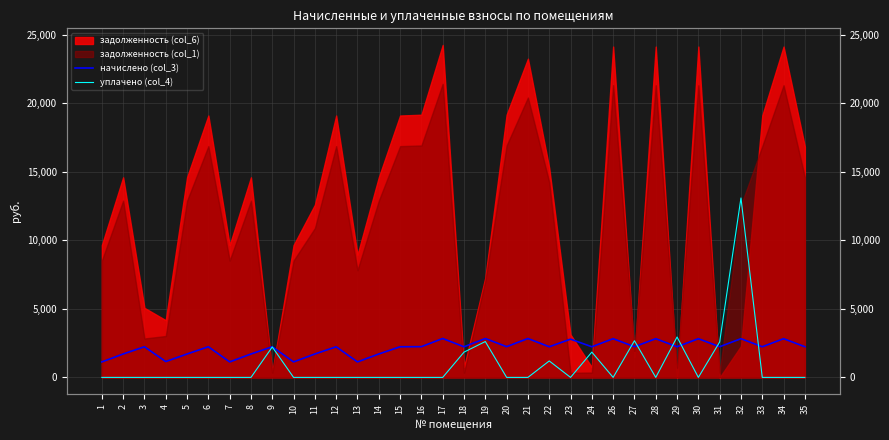

What is the highest value of the уплачено (col_4) series?

13090.0